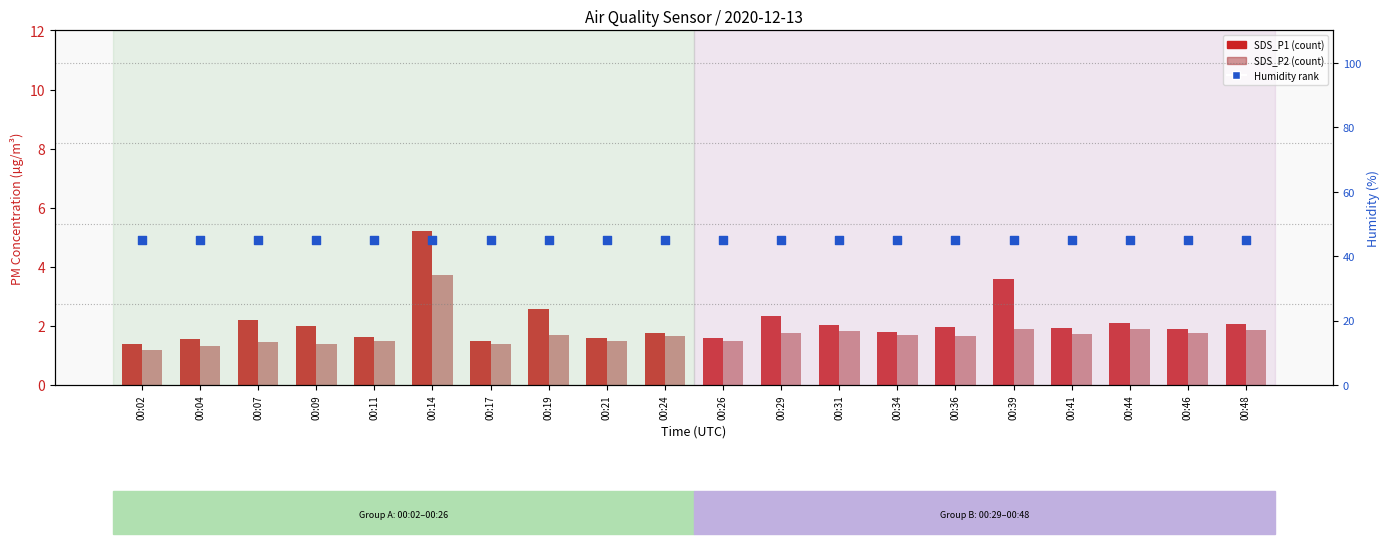

Which series has the largest total across all categories?

Humidity (scaled)